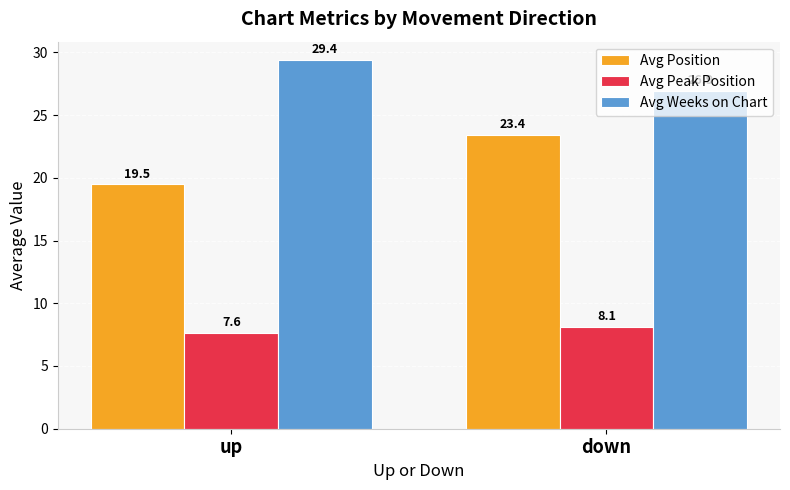

Does the chart contain any negative values?

No